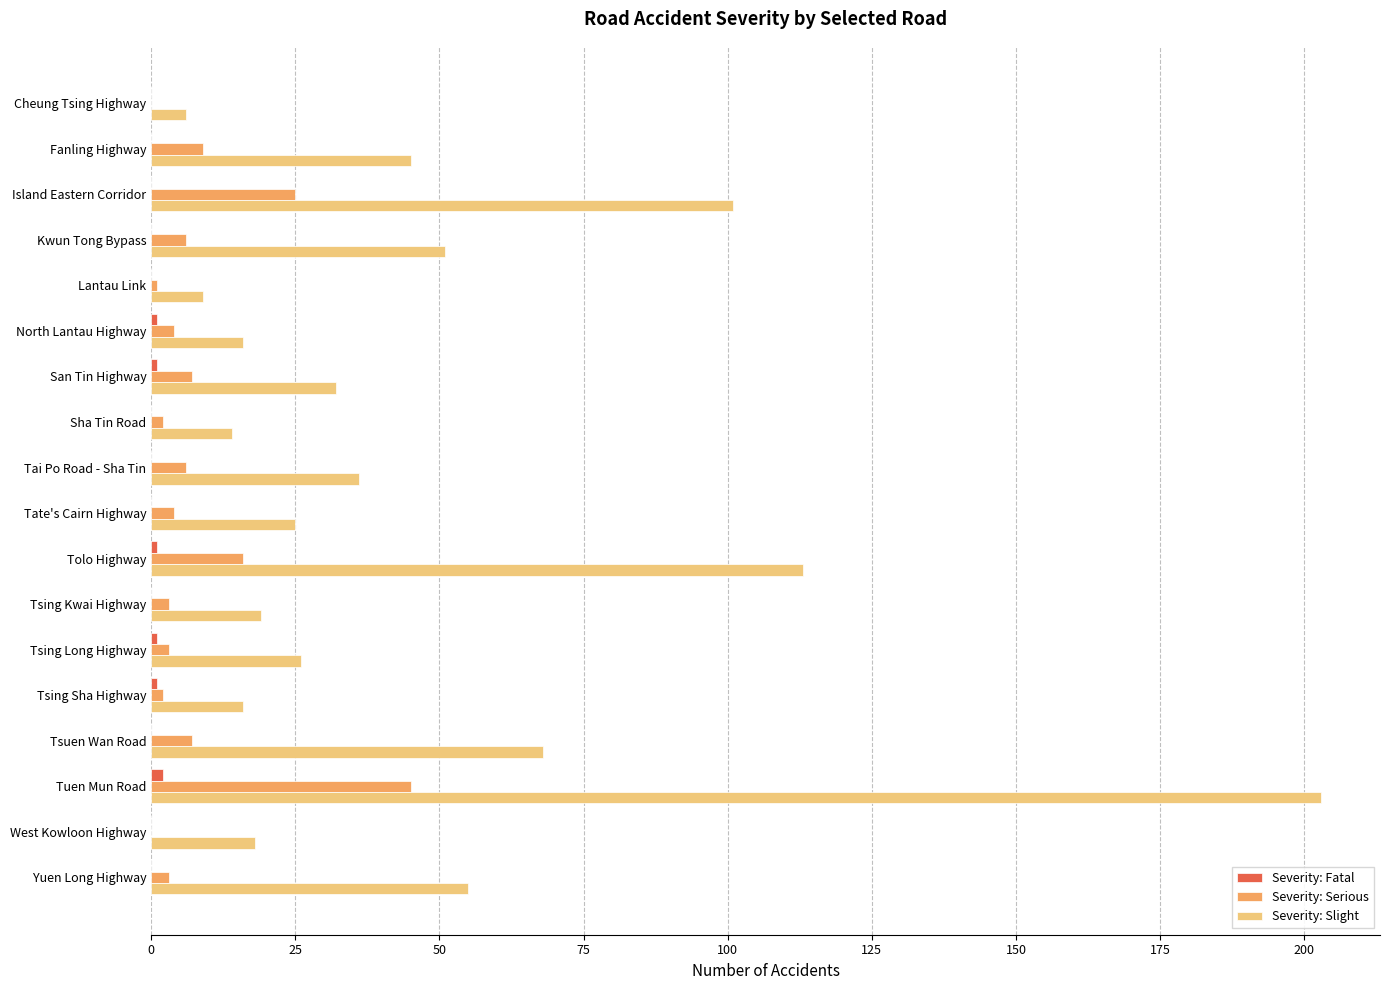

What is the sum of all Severity: Slight values?

853